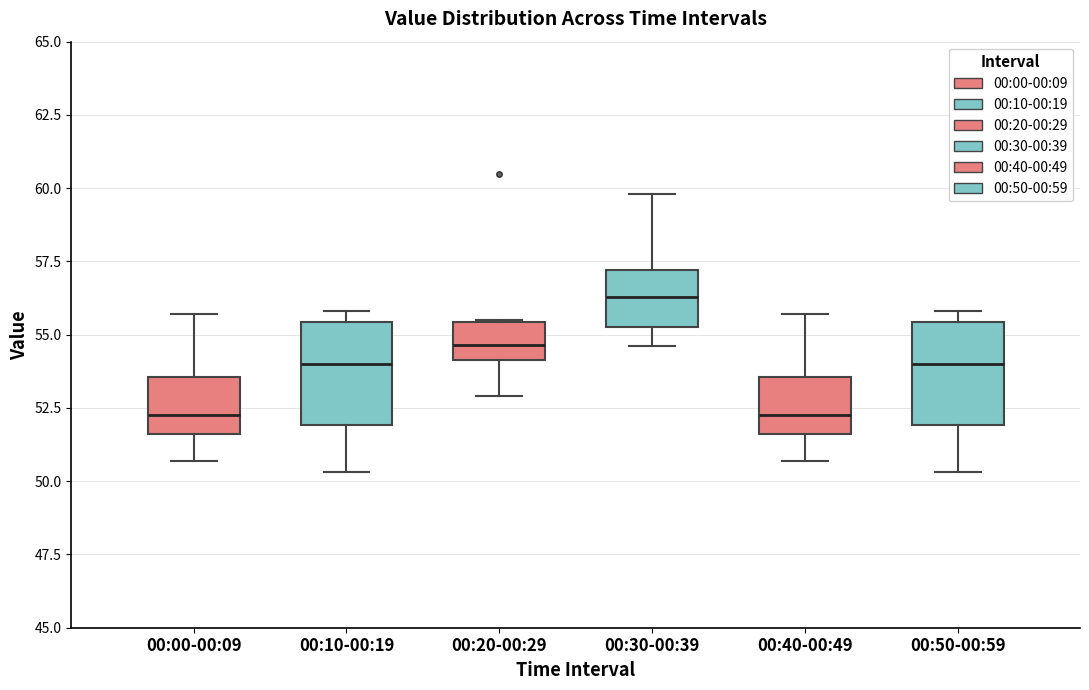

Reading left to right, transcribe this box plot: for each box, give where its median line is, the range the box spans, and where its two whiskers end, as read against the y-axis. The values are not printed on the chart, so give them approximately, as read against the axis.

00:00-00:09: median 52.5, box 51.5 to 53.5, whiskers 50.5 to 55.5
00:10-00:19: median 54.0, box 52.0 to 55.5, whiskers 50.5 to 56.0
00:20-00:29: median 54.5, box 54.0 to 55.5, whiskers 53.0 to 55.5
00:30-00:39: median 56.5, box 55.5 to 57.0, whiskers 54.5 to 60.0
00:40-00:49: median 52.5, box 51.5 to 53.5, whiskers 50.5 to 55.5
00:50-00:59: median 54.0, box 52.0 to 55.5, whiskers 50.5 to 56.0